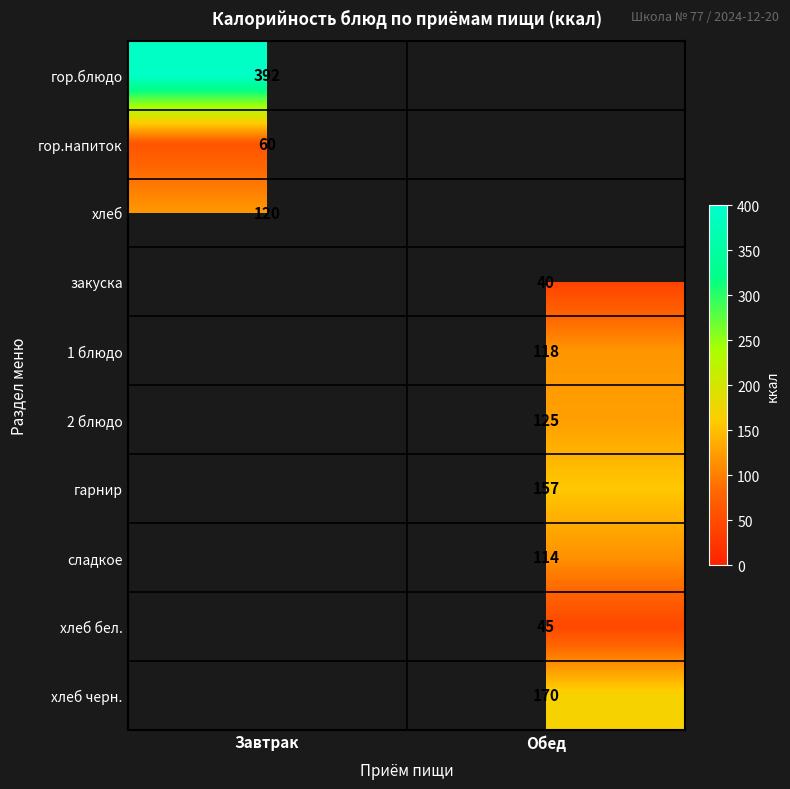

True or false: закуска has a value of 40 at Обед.

True